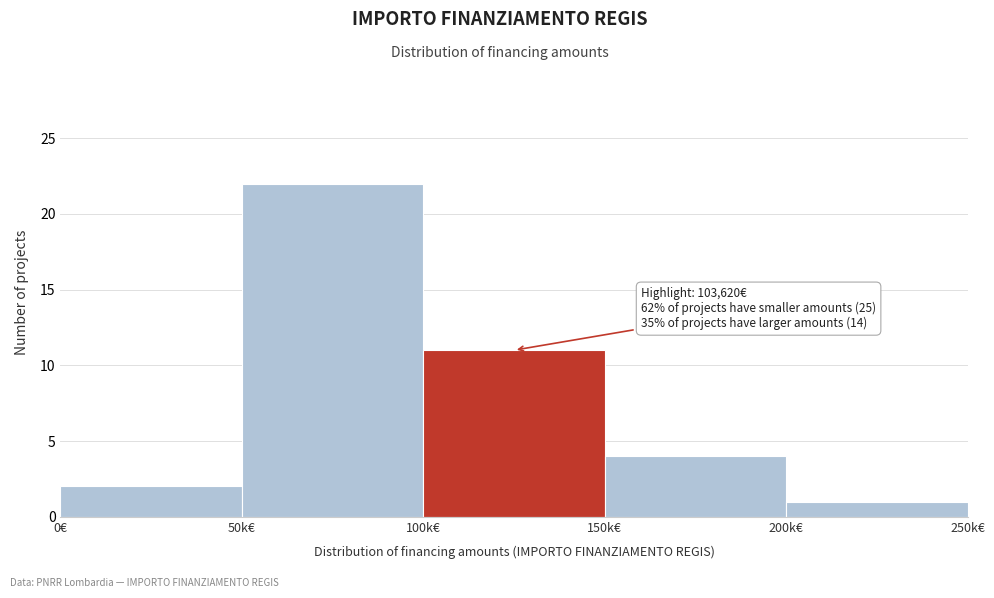

Reading right to left, list all the values displayed in this chart.

1	4	11	22	2